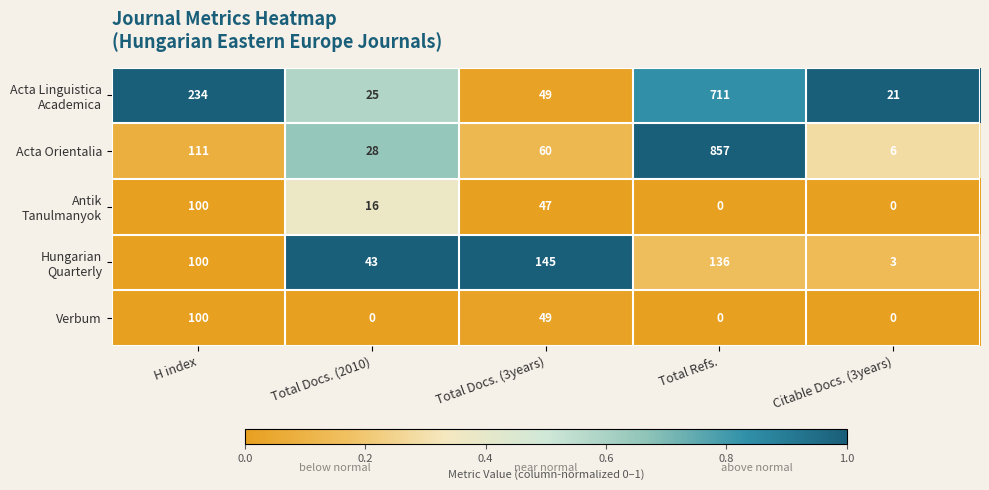

What is the total value across all series at Total Docs. (3years)?

350